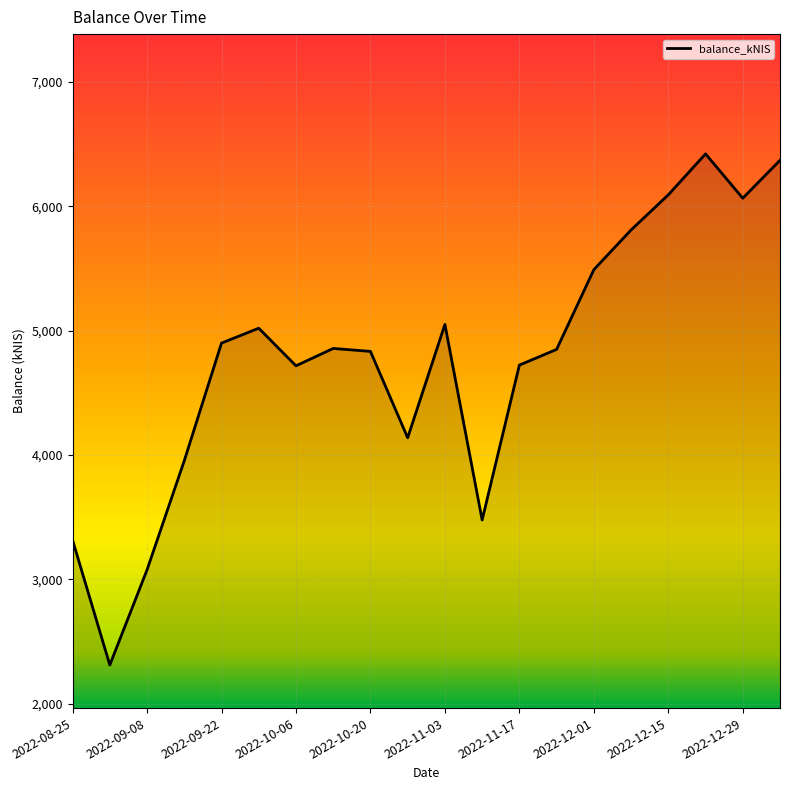

What is the smallest value displayed?

2310.6